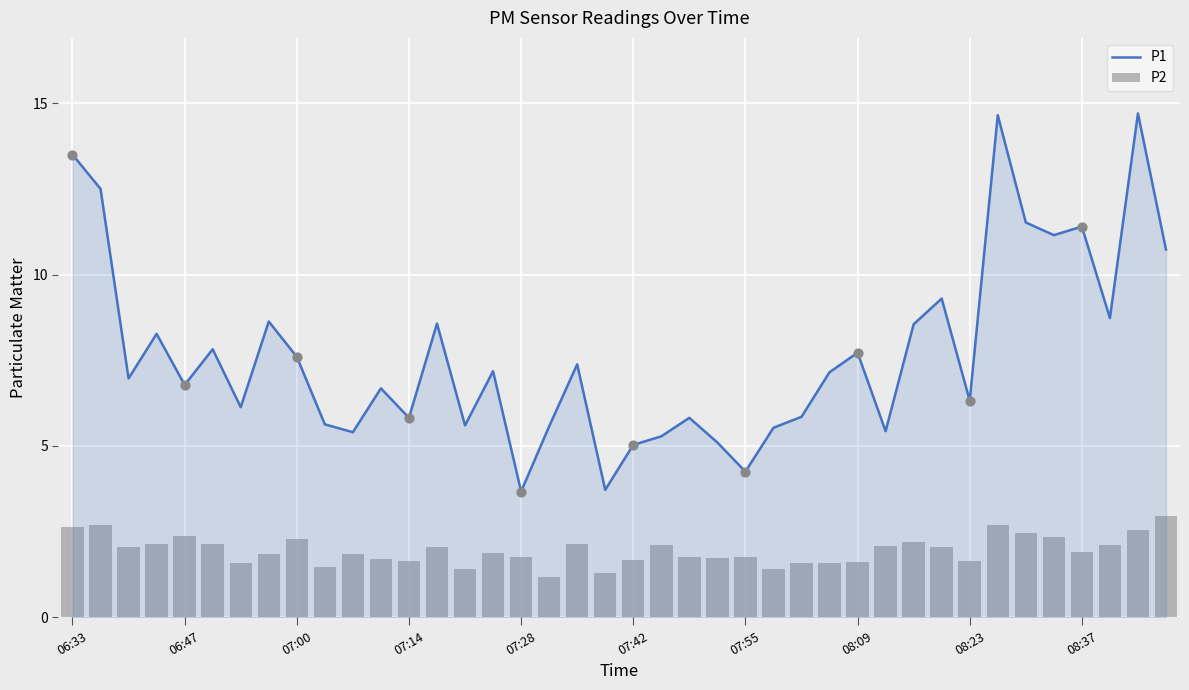

Which series has the largest total across all categories?

P1